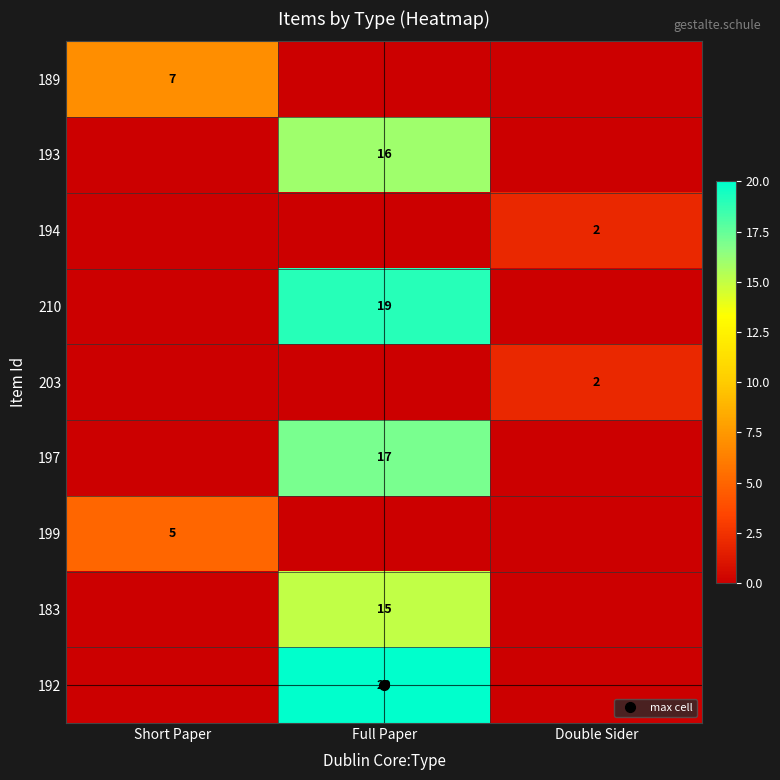

Is it true that 199 equals 2 at Double Sider?

False